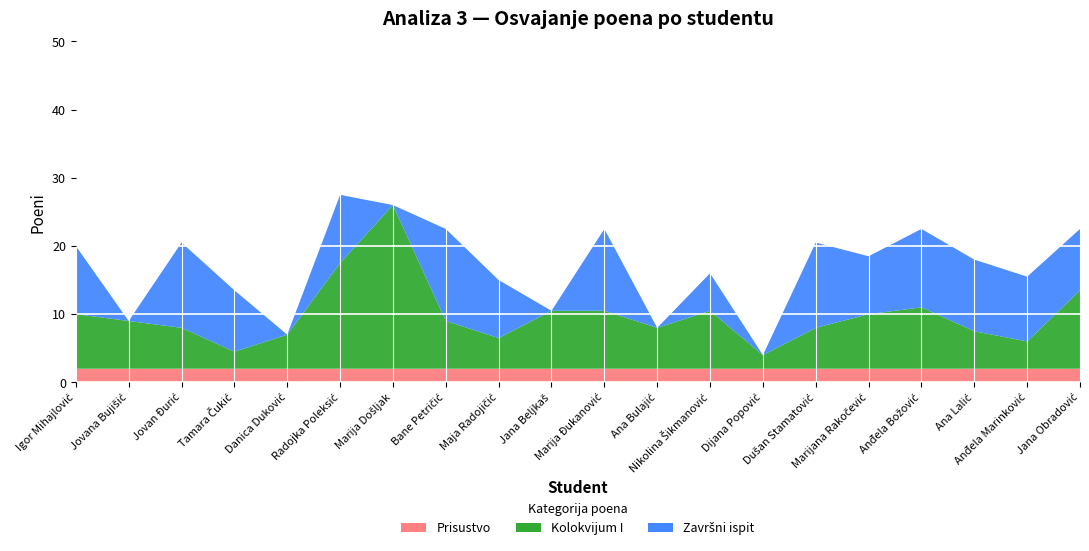

Reading left to right, what are all the values shown in this chart?

Kolokvijum I: 8.0	7.0	6.0	2.5	5.0	15.5	24.0	7.0	4.5	8.5	8.5	6.0	8.5	2.0	6.0	8.0	9.0	5.5	4.0	11.5
Završni ispit: 10.0	0.0	12.5	9.0	0.0	10.0	0.0	13.5	8.5	0.0	12.0	0.0	5.5	0.0	12.5	8.5	11.5	10.5	9.5	9.0
Prisustvo: 2.0	2.0	2.0	2.0	2.0	2.0	2.0	2.0	2.0	2.0	2.0	2.0	2.0	2.0	2.0	2.0	2.0	2.0	2.0	2.0